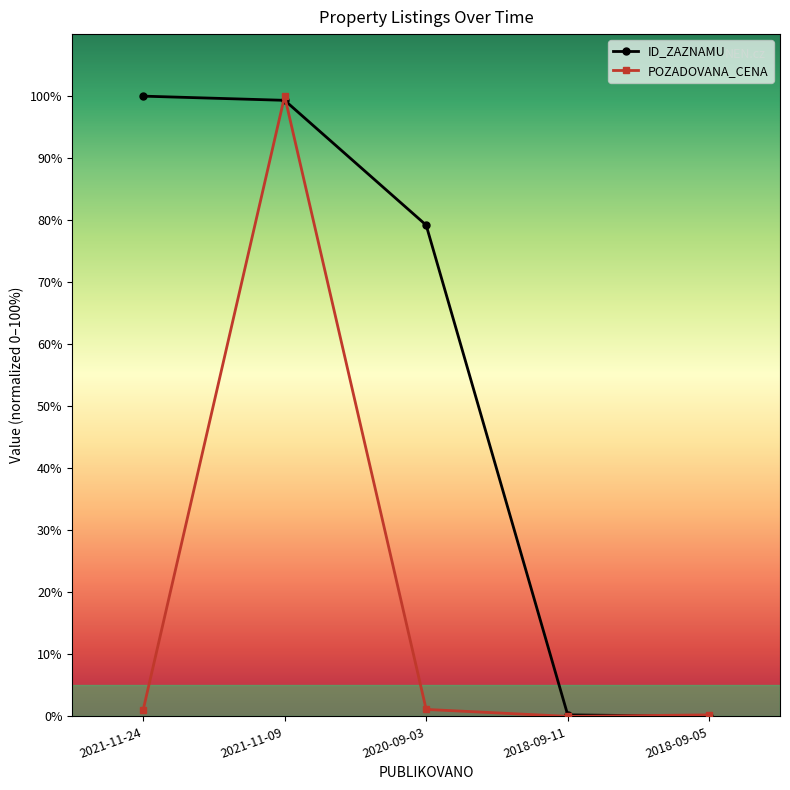

How many intersections are there between ID_ZAZNAMU and POZADOVANA_CENA?

3